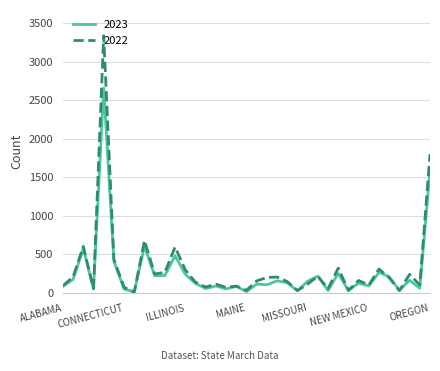

What is the maximum value for 2022?

3334